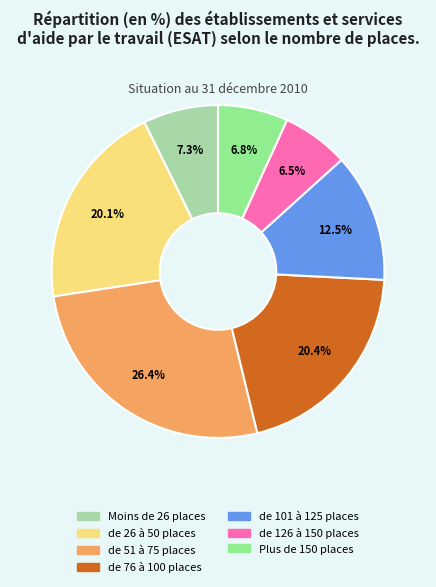

What percentage is NOT represented by Moins de 26 places?

92.7%